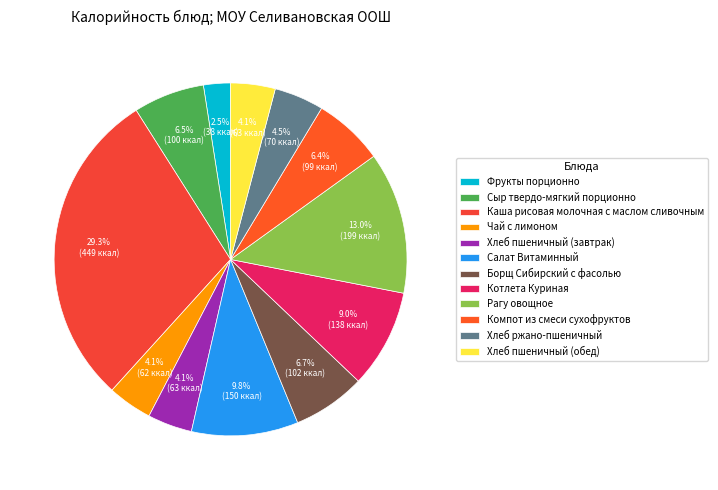

What is the total percentage of Борщ Сибирский с фасолью and Чай с лимоном?

10.8%